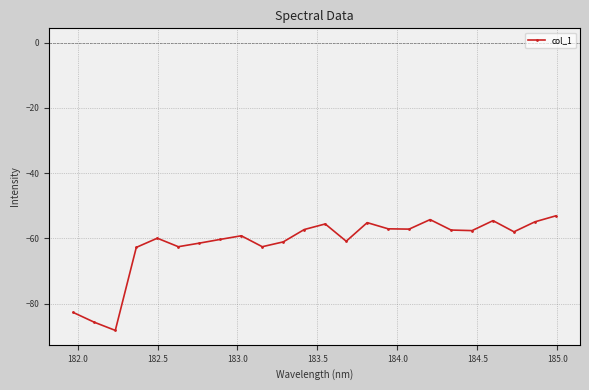

True or false: there are more than 1 points higher than both neighbors.

True